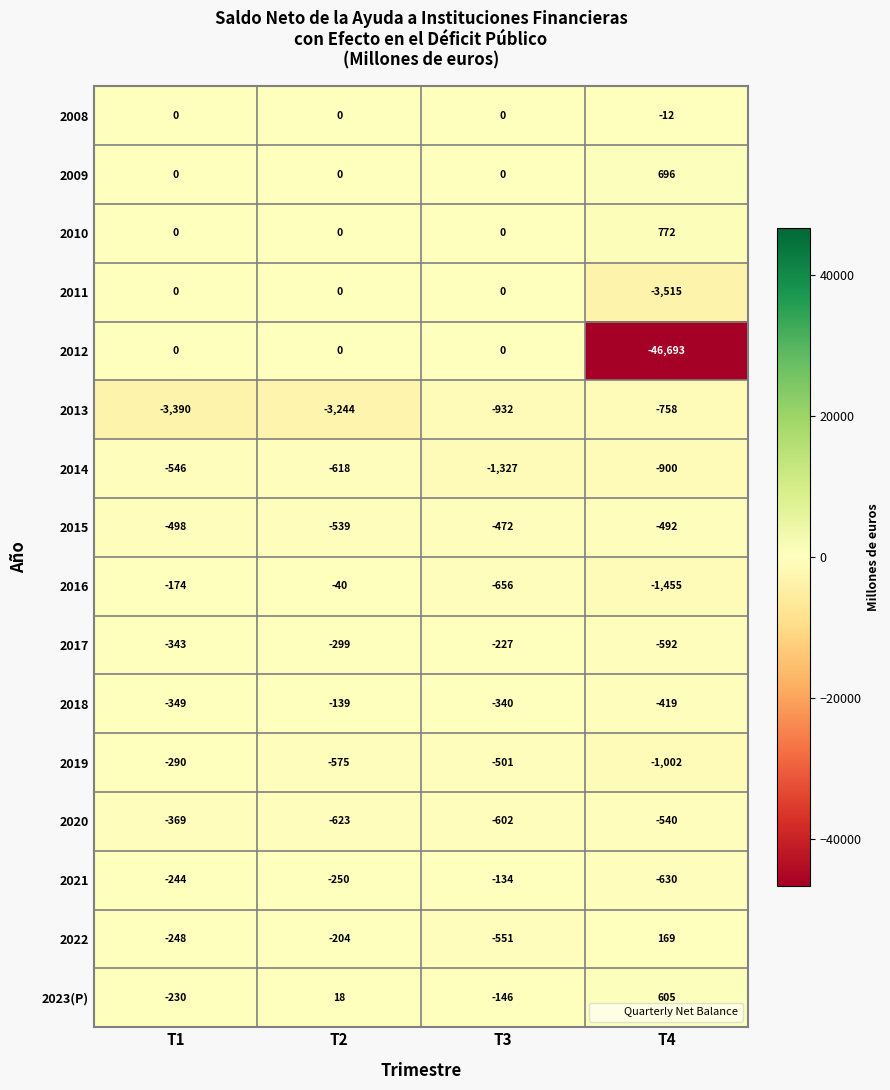

At which label is 2020 closest to -496?

T4